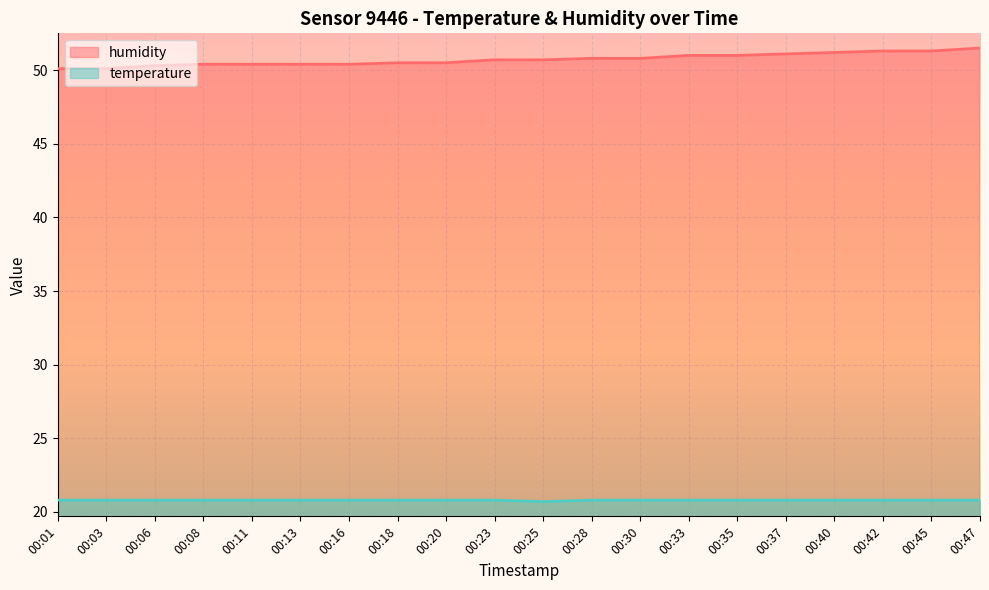

At 00:13, list the series in order from largest to smallest.

humidity, temperature